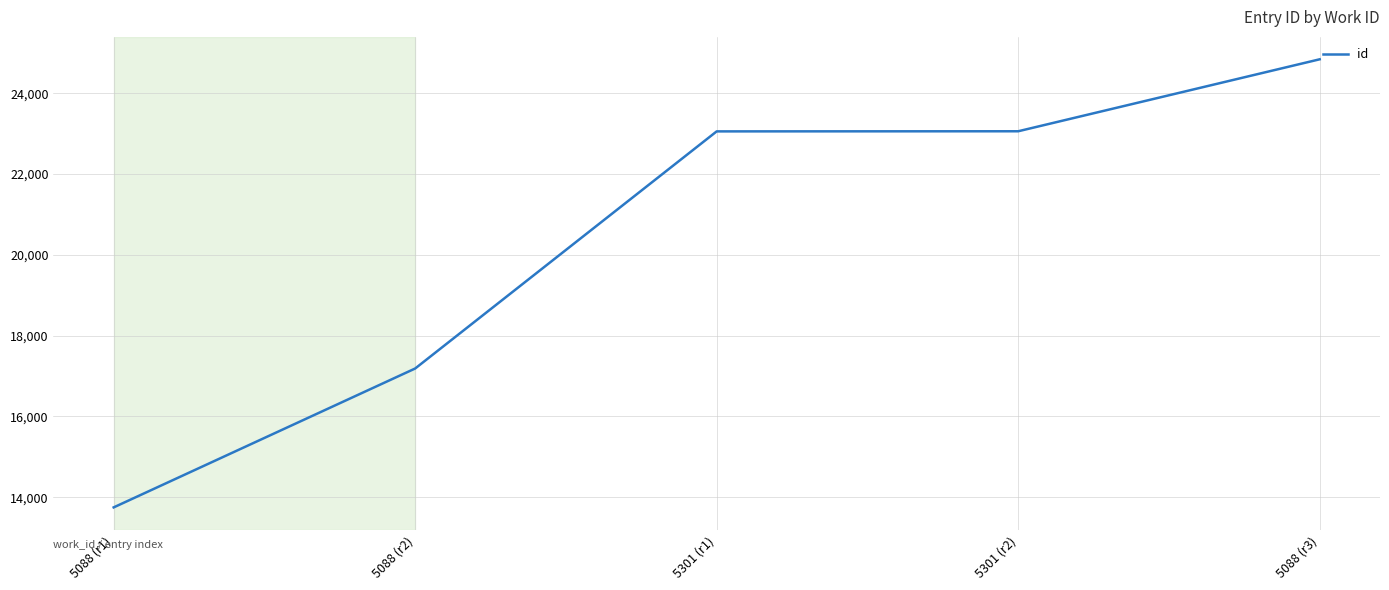

Between 5088 (r3) and 5088 (r2), which is larger?

5088 (r3)